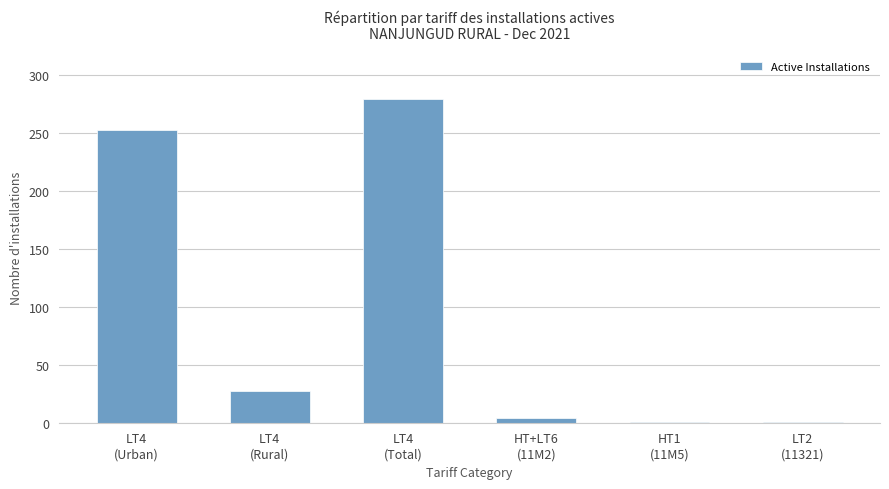

Count the number of data series in this chart.

1